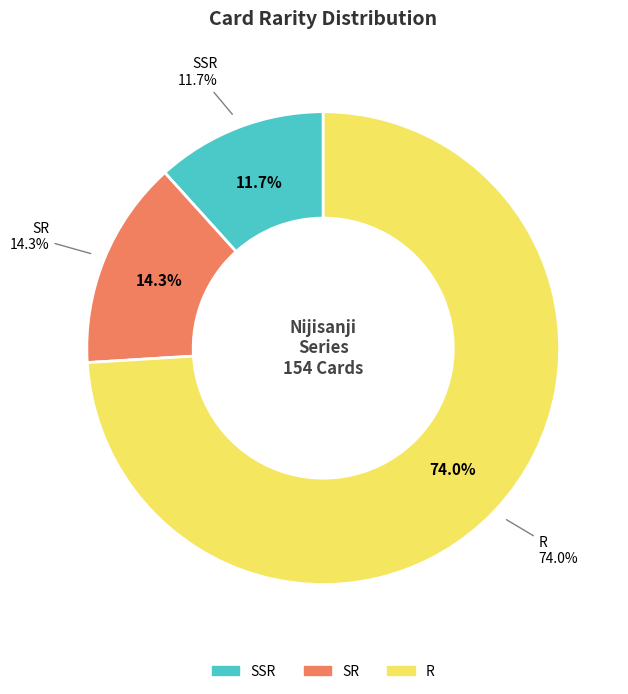

What is the change in value from SR to R?

+92